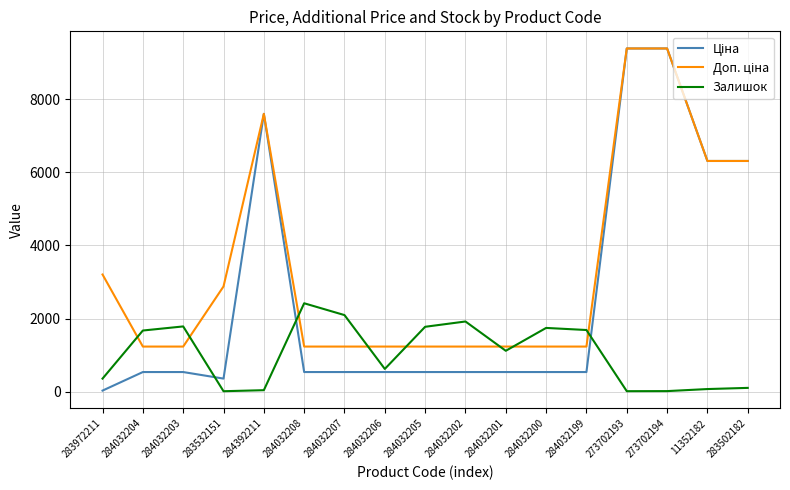

The Залишок series shows 1921.0 at 284032202. True or false?

True